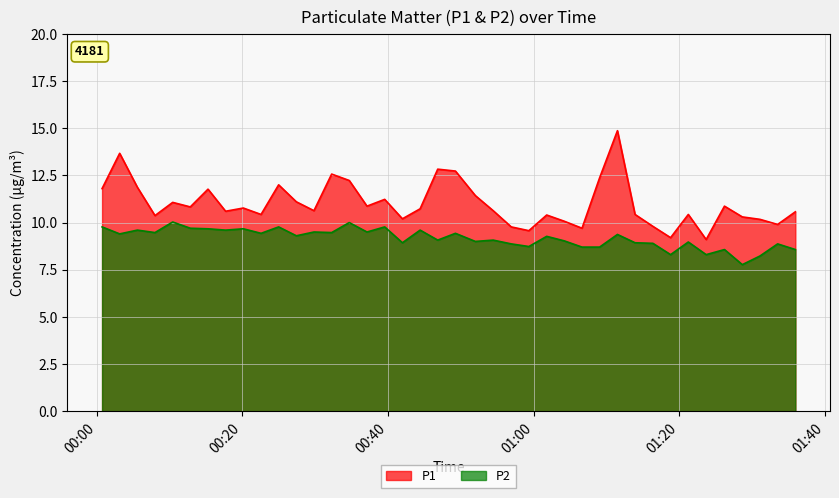

What is the value of the P2 point at the 24th from the left?

8.9